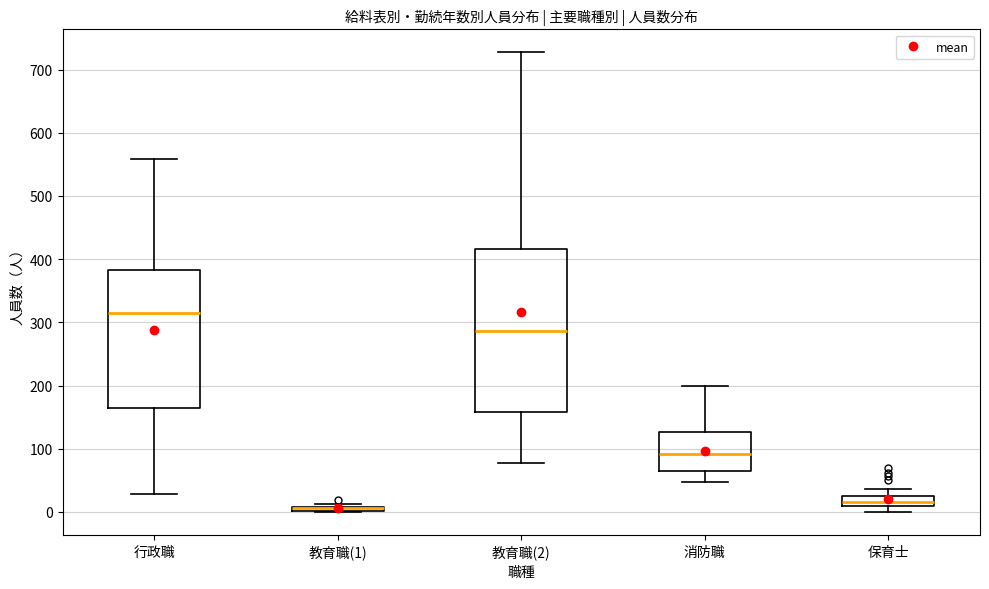

Where is the lower edge of the box for 教育職(2) on the y-axis? The values are not printed on the chart, so give them approximately, as read against the axis.

160